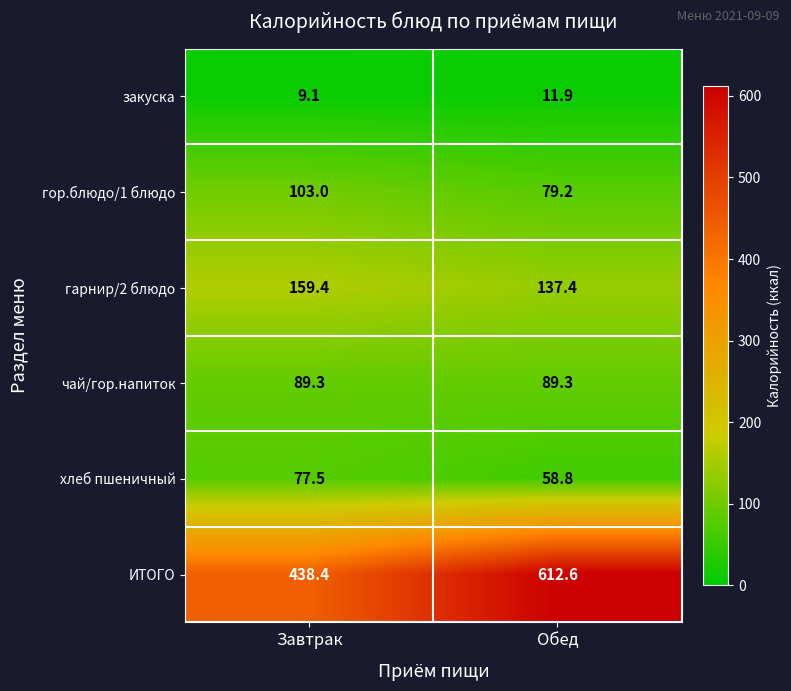

Reading left to right, what are all the values shown in this chart?

закуска: 9.1	11.9
гор.блюдо/1 блюдо: 103.0	79.2
гарнир/2 блюдо: 159.4	137.4
чай/гор.напиток: 89.3	89.3
хлеб пшеничный: 77.5	58.8
ИТОГО: 438.4	612.6